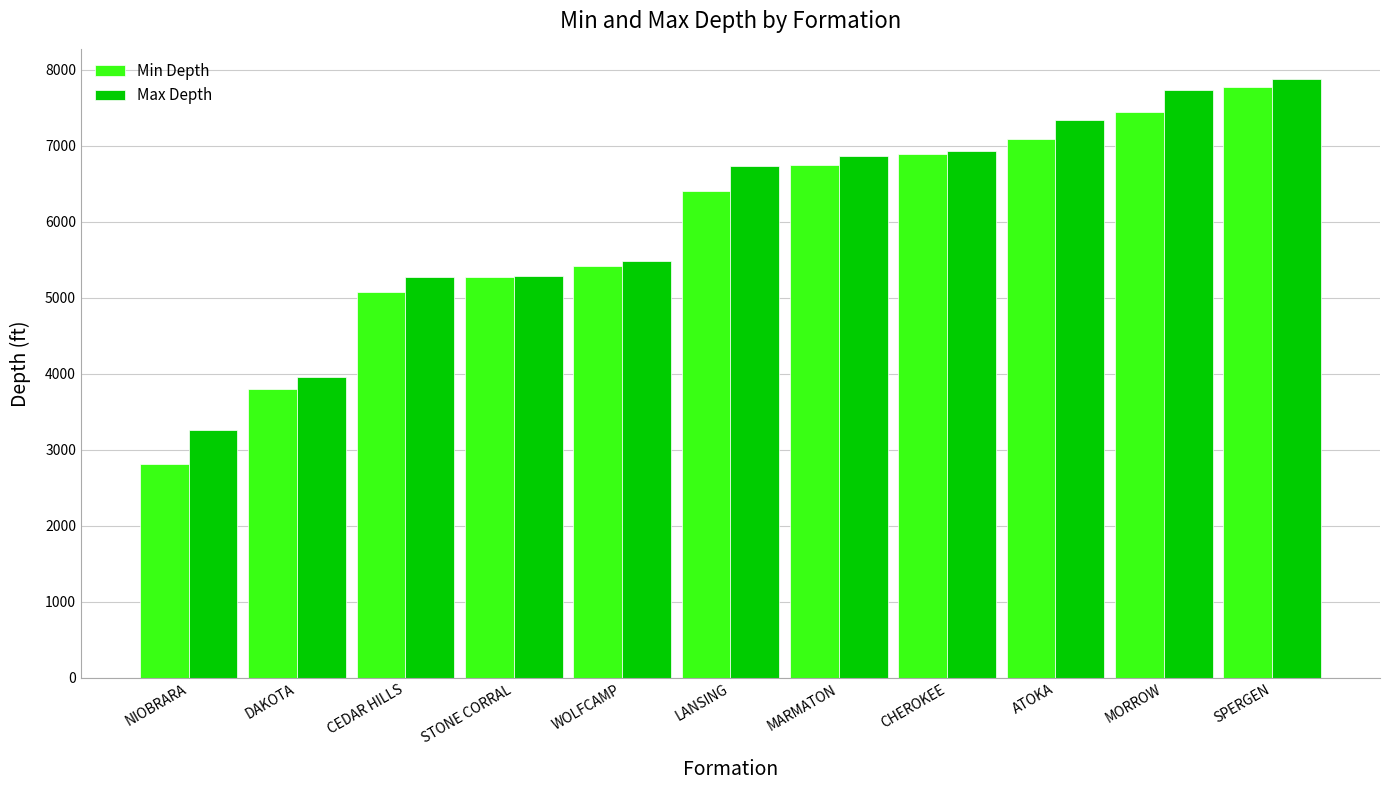

What is the total value across all series at CHEROKEE?

13826